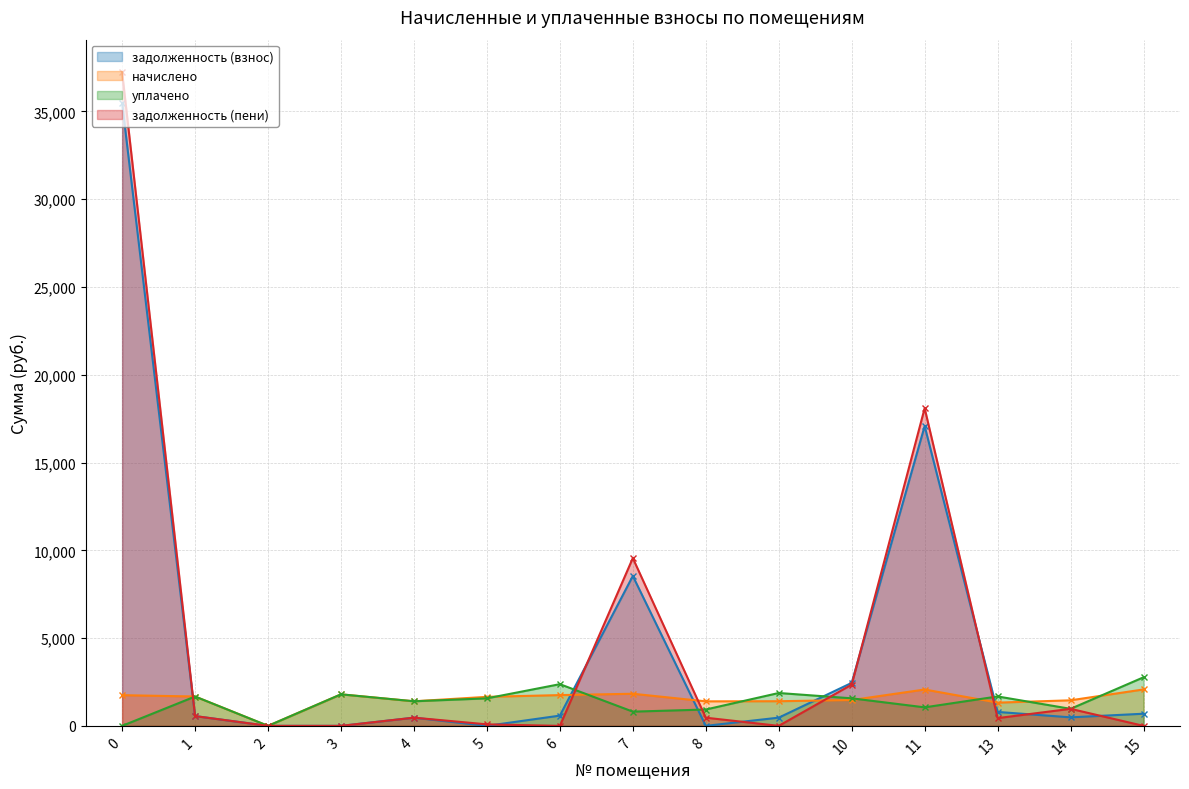

Between 3 and 8, which series saw the biggest shift?

уплачено